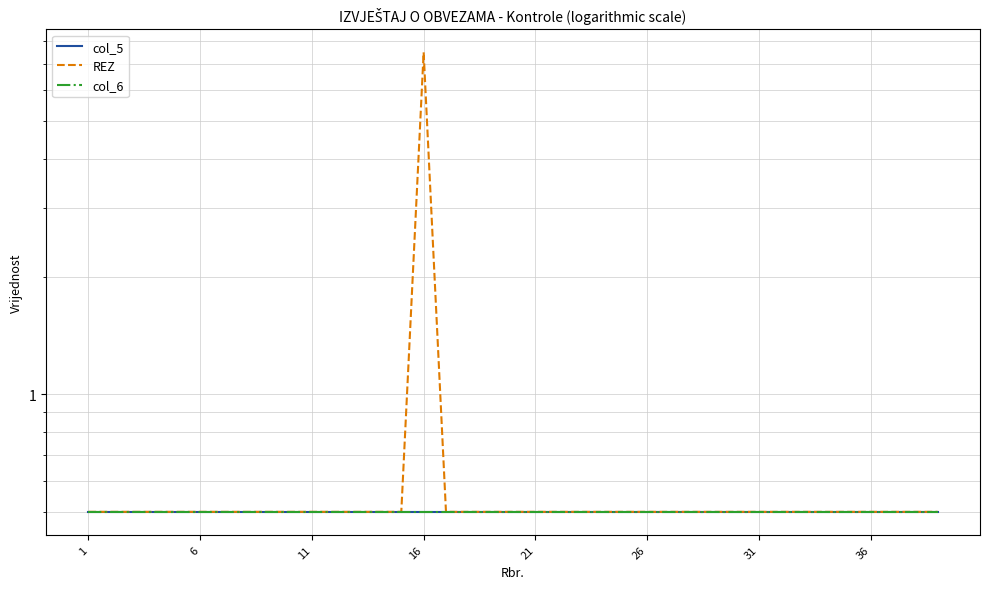

Between 33 and 35, which is larger?

33